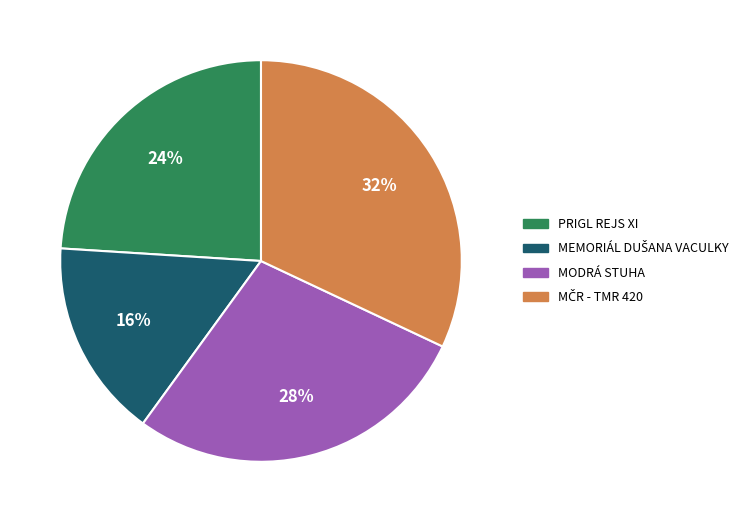

To the nearest percent, what is the average slice percentage?

25%